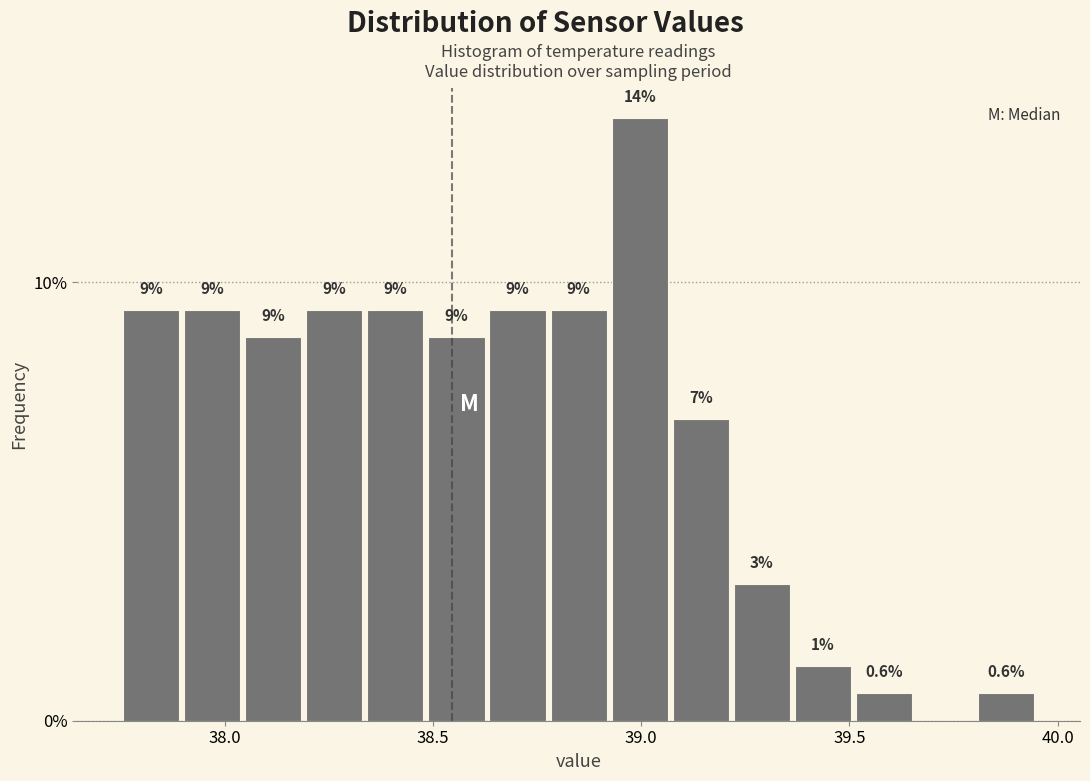

Around what value on the x-axis is the tallest bar? Give the approximate position of its centre, as read against the axis.

39.00